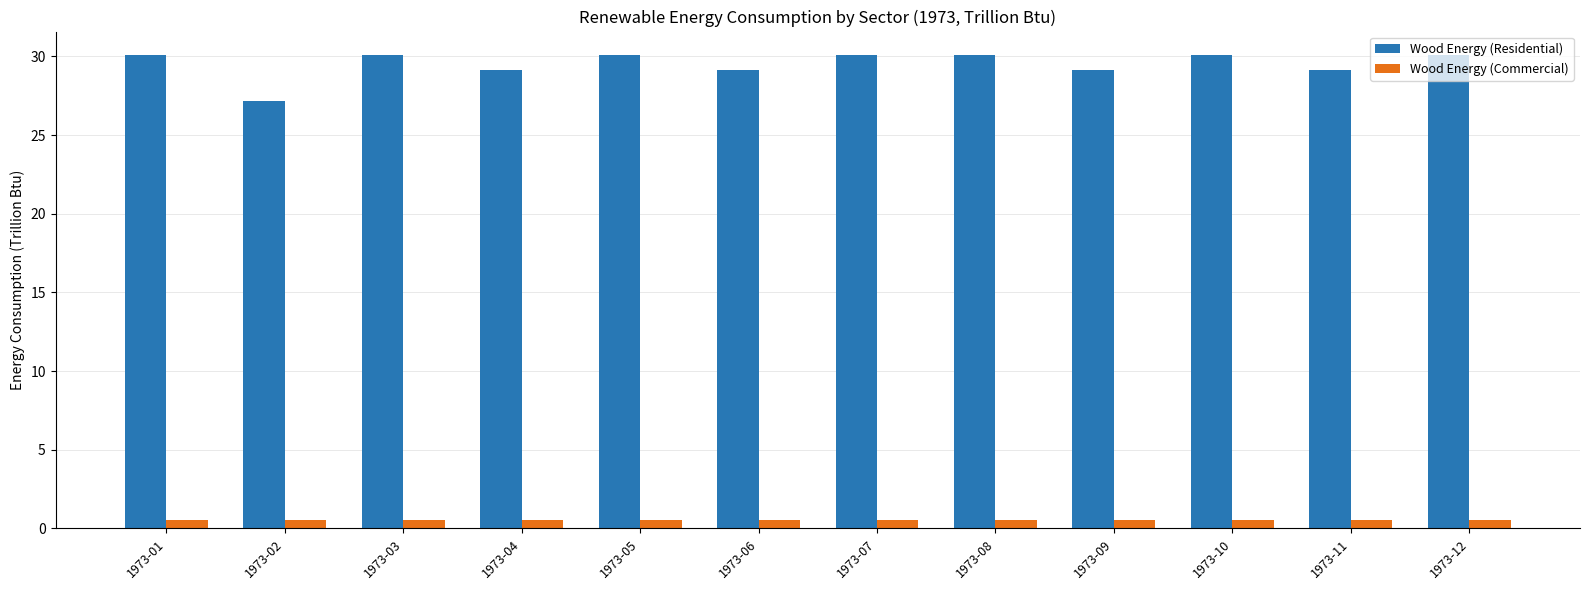

What is the value of the Wood Energy (Residential) bar at the 12th from the left?

30.1